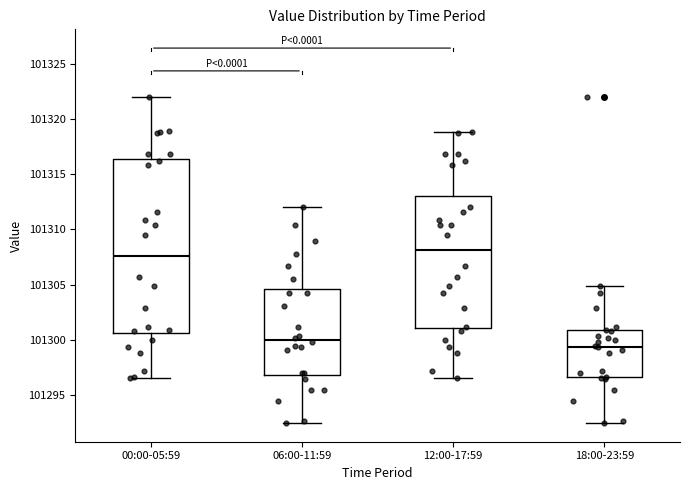

Which box is the tallest, from its lower edge to its upper edge?

00:00-05:59